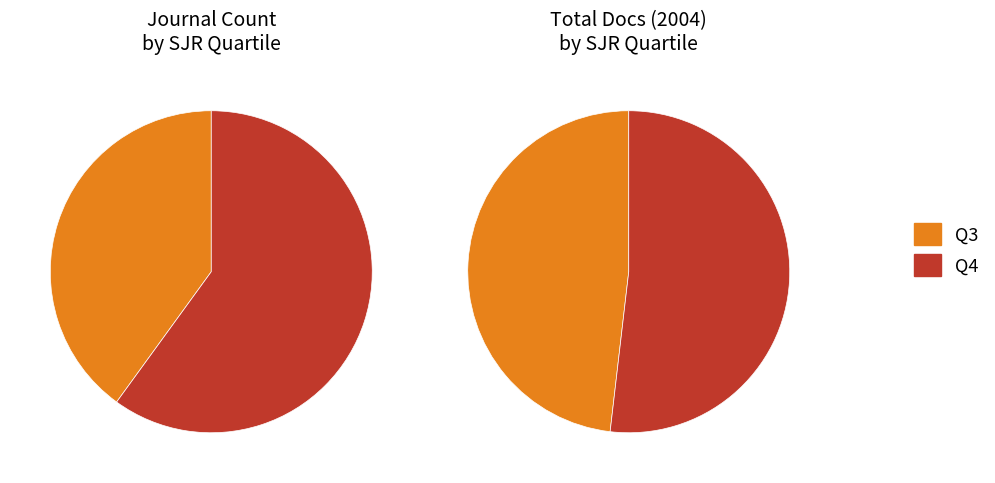

What percentage is the Q4 slice, to the nearest percent?

60%